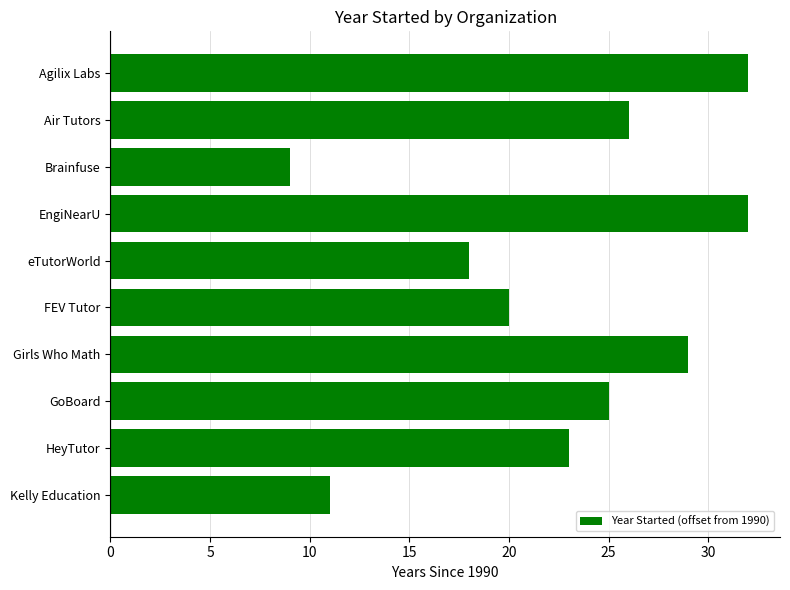

The value at Girls Who Math is 17. True or false?

False